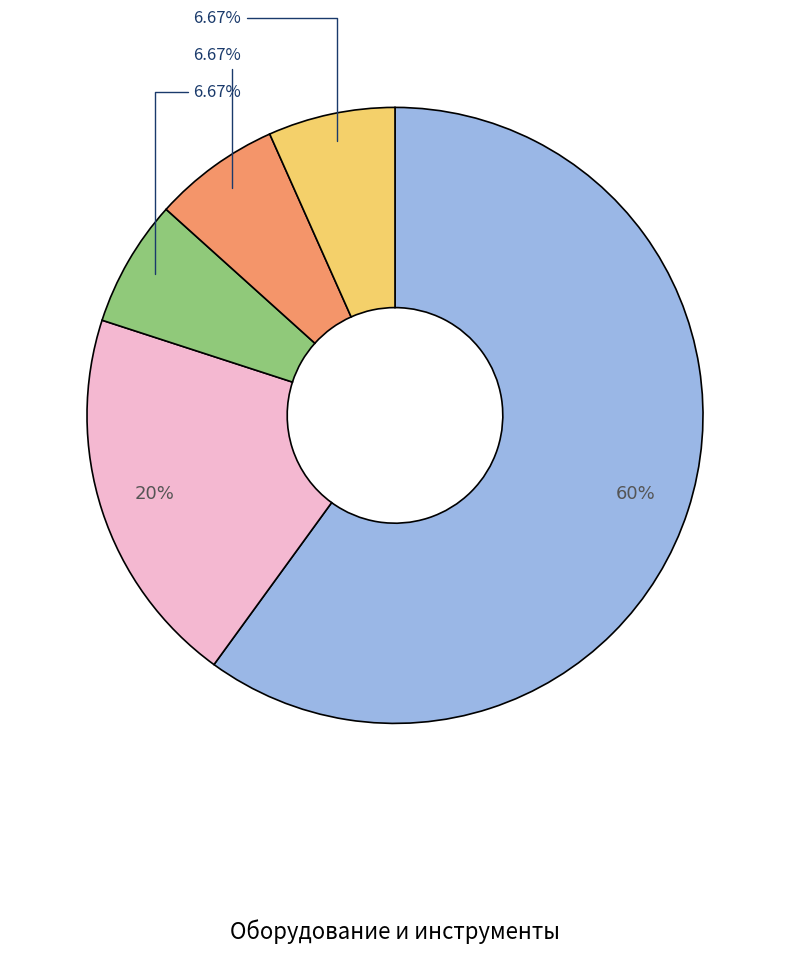

How many slices are in this pie chart?

5